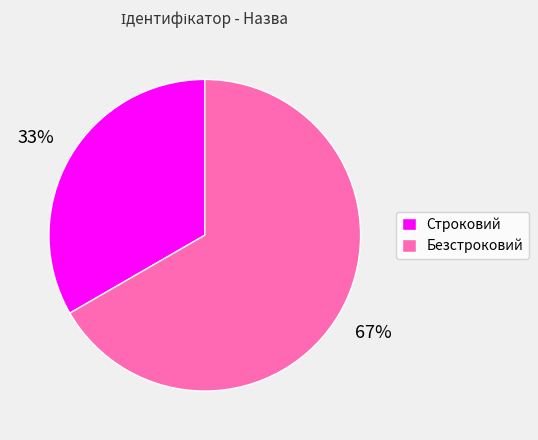

Is it true that Безстроковий is 78% of the pie?

False